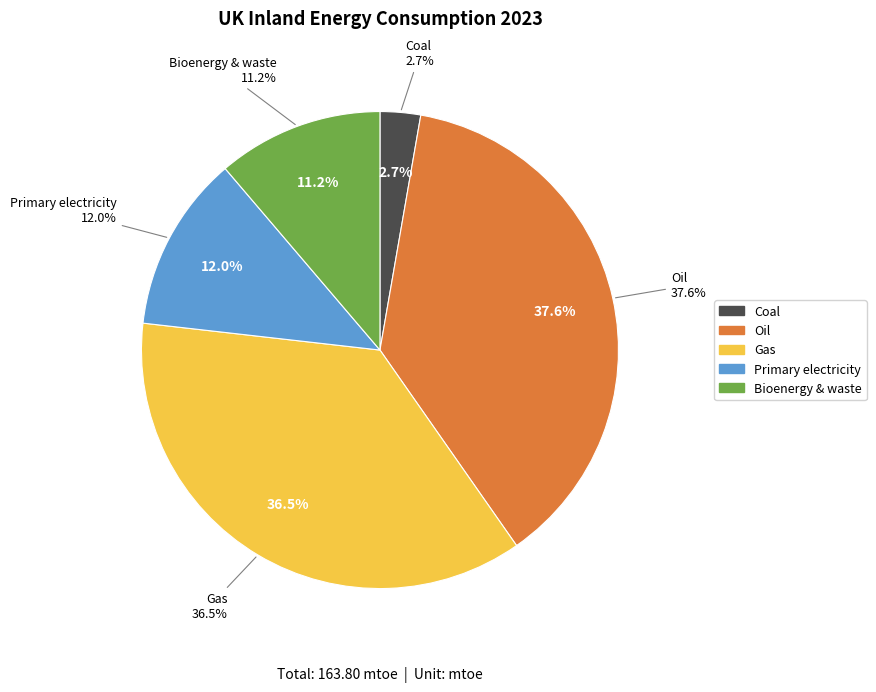

Is Bioenergy & waste the majority of the pie?

No